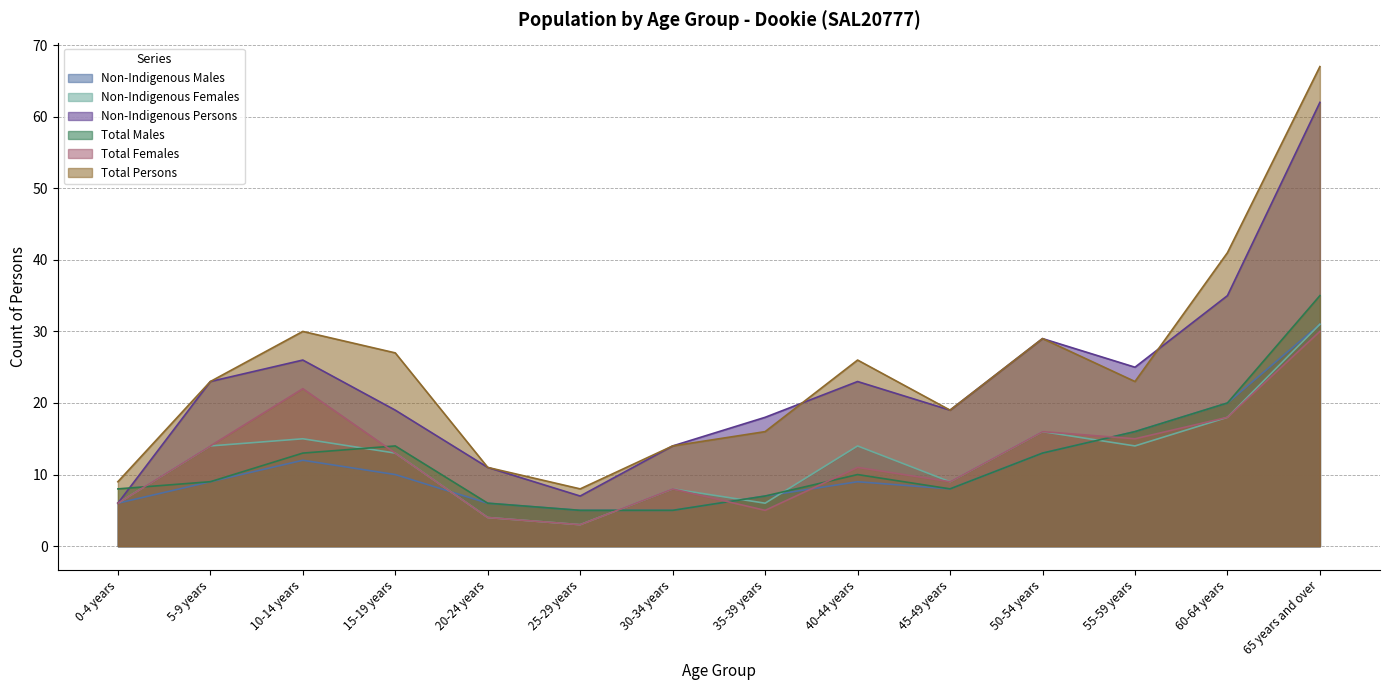

True or false: Non-Indigenous Females and Total Females cross at least once.

False